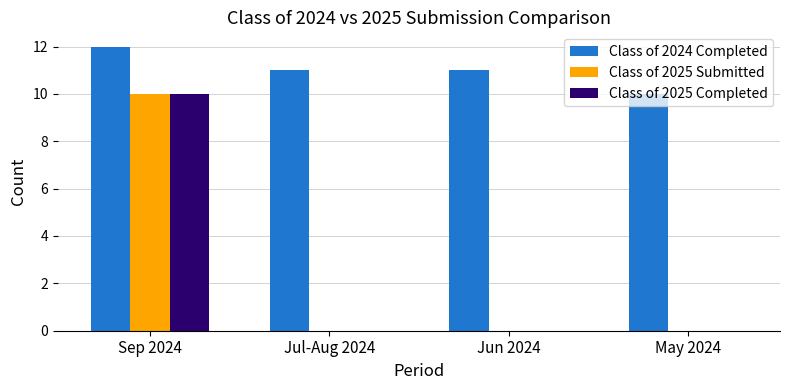

How many data points does each series have?

4